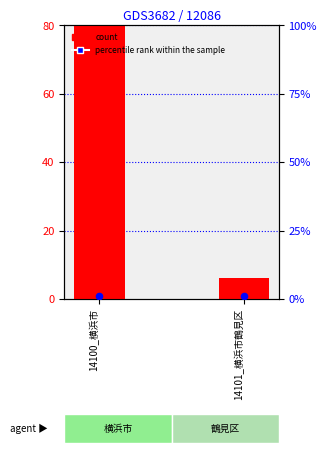

Which series has the largest total across all categories?

count